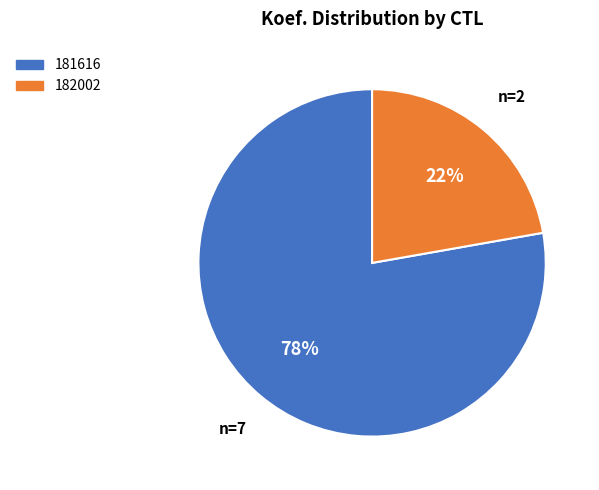

Does 182002 represent more than half of the total?

No